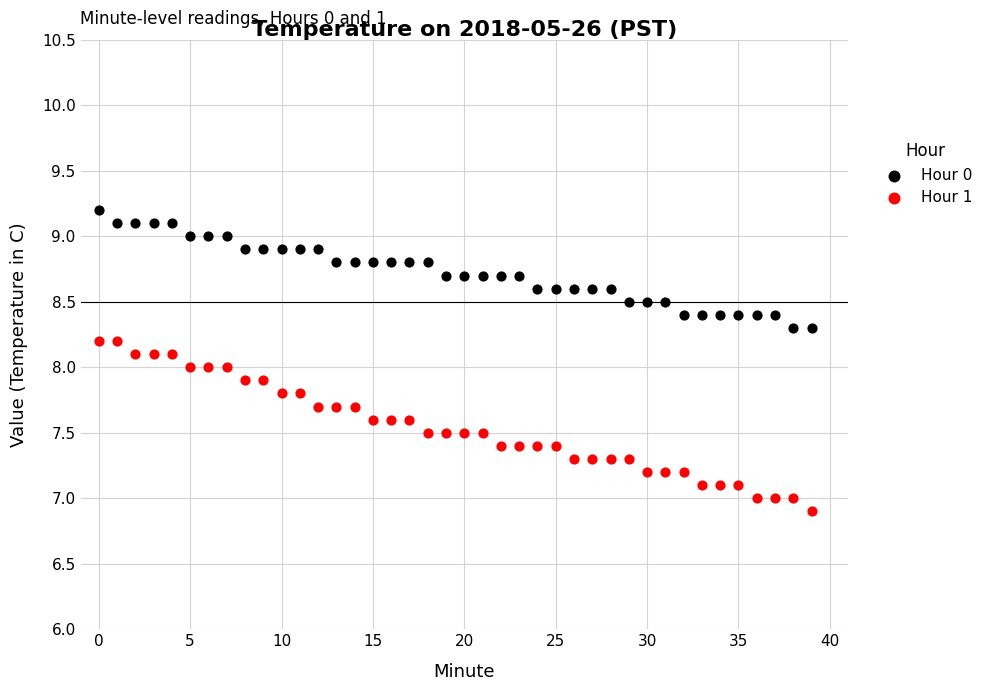

What are all the series names shown in the legend?

Hour 0, Hour 1